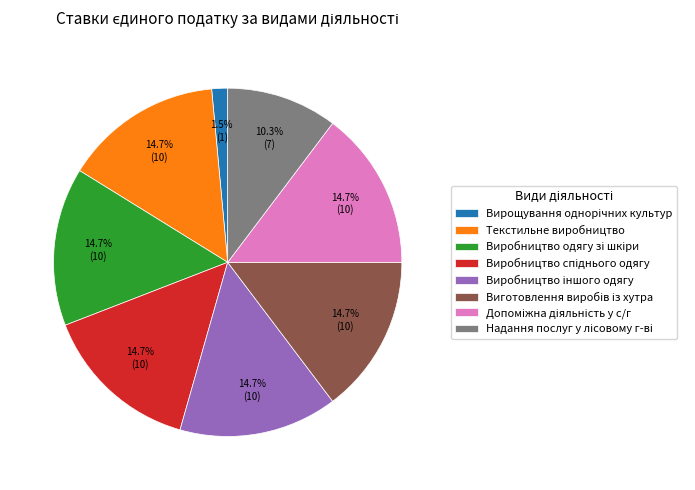

Is Текстильне виробництво the majority of the pie?

No